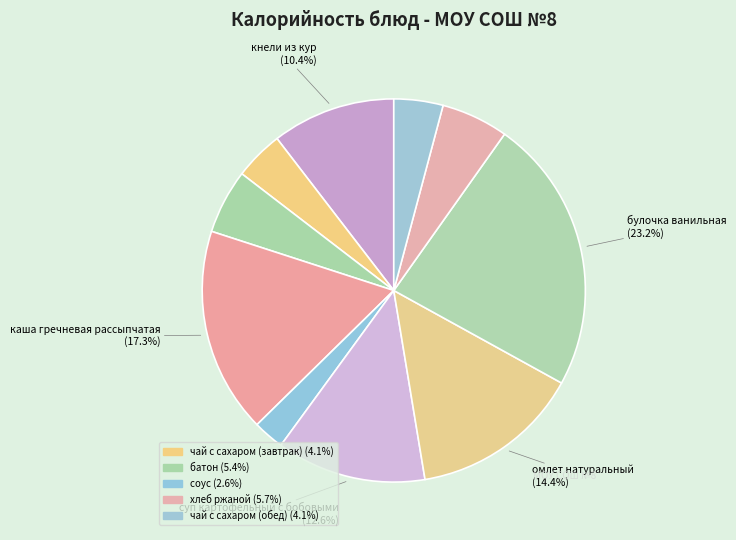

How many segments does this pie chart have?

10